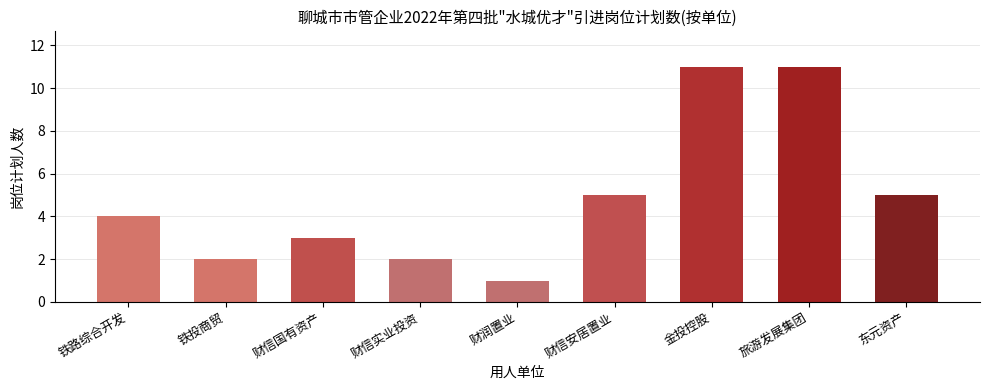

Reading right to left, what are all the values shown in this chart?

东元资产=5	旅游发展集团=11	金投控股=11	财信安居置业=5	财润置业=1	财信实业投资=2	财信国有资产=3	铁投商贸=2	铁路综合开发=4